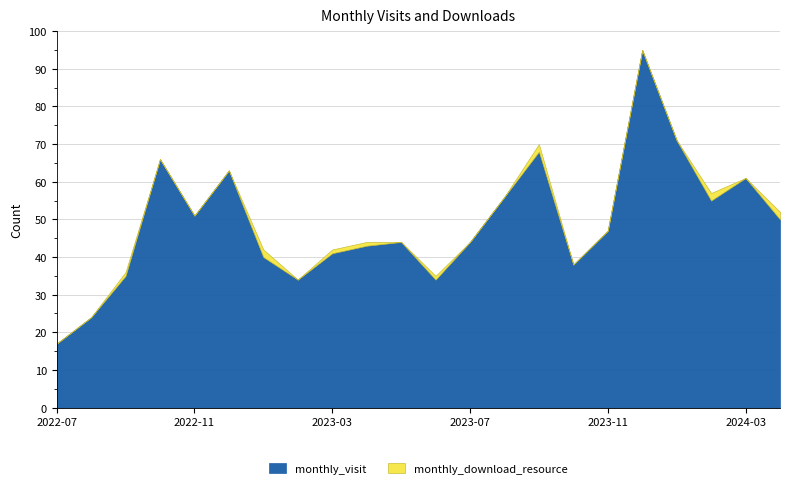

Reading left to right, transcribe all the data shown in this chart.

monthly_visit: 2022-07=17	2022-08=24	2022-09=35	2022-10=66	2022-11=51	2022-12=63	2023-01=40	2023-02=34	2023-03=41	2023-04=43	2023-05=44	2023-06=34	2023-07=44	2023-08=56	2023-09=68	2023-10=38	2023-11=47	2023-12=95	2024-01=71	2024-02=55	2024-03=61	2024-04=50
monthly_download_resource: 2022-07=0	2022-08=0	2022-09=1	2022-10=0	2022-11=0	2022-12=0	2023-01=2	2023-02=0	2023-03=1	2023-04=1	2023-05=0	2023-06=1	2023-07=0	2023-08=0	2023-09=2	2023-10=0	2023-11=0	2023-12=0	2024-01=0	2024-02=2	2024-03=0	2024-04=2